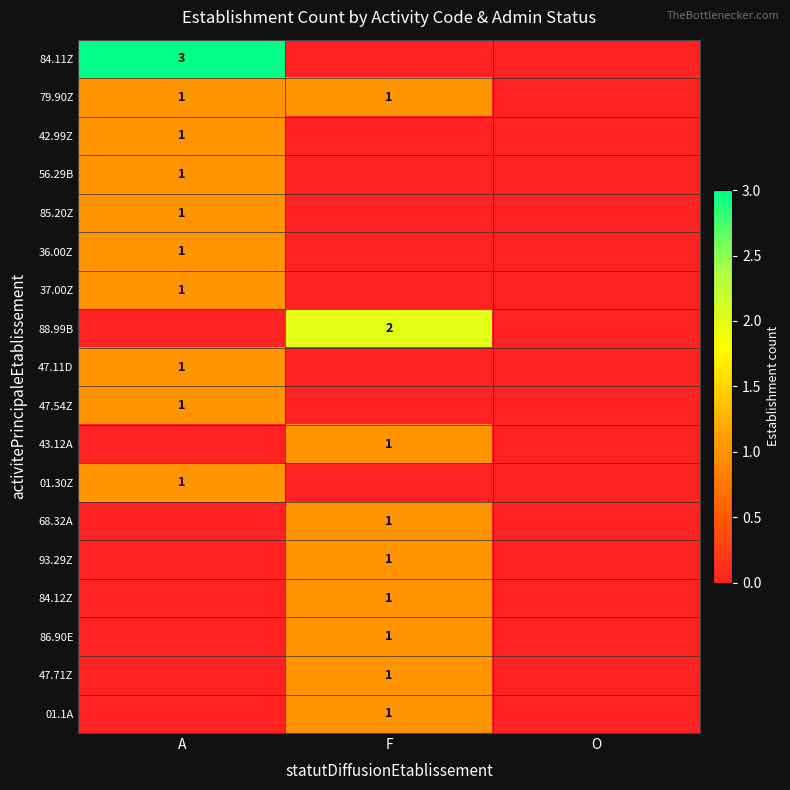

True or false: 68.32A has a value of 1 at F.

True